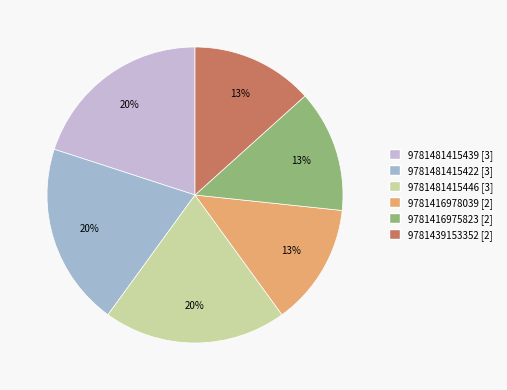

Does any single category account for the majority?

No